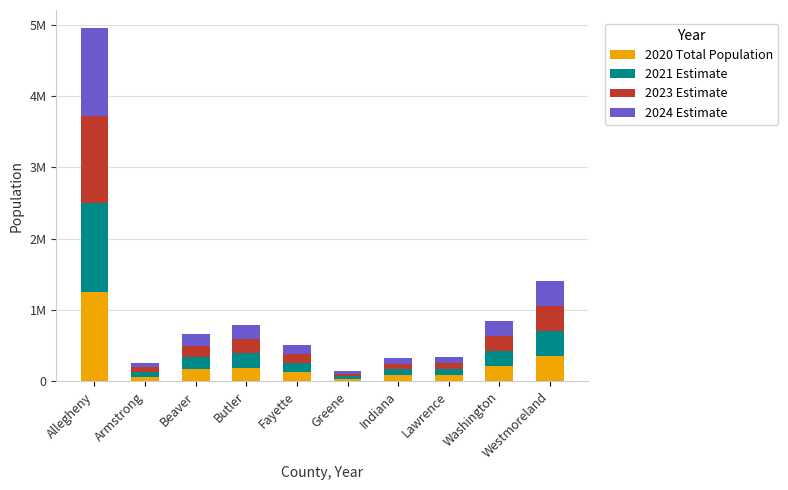

Which series changed the most between Washington and Westmoreland?

2020 Total Population